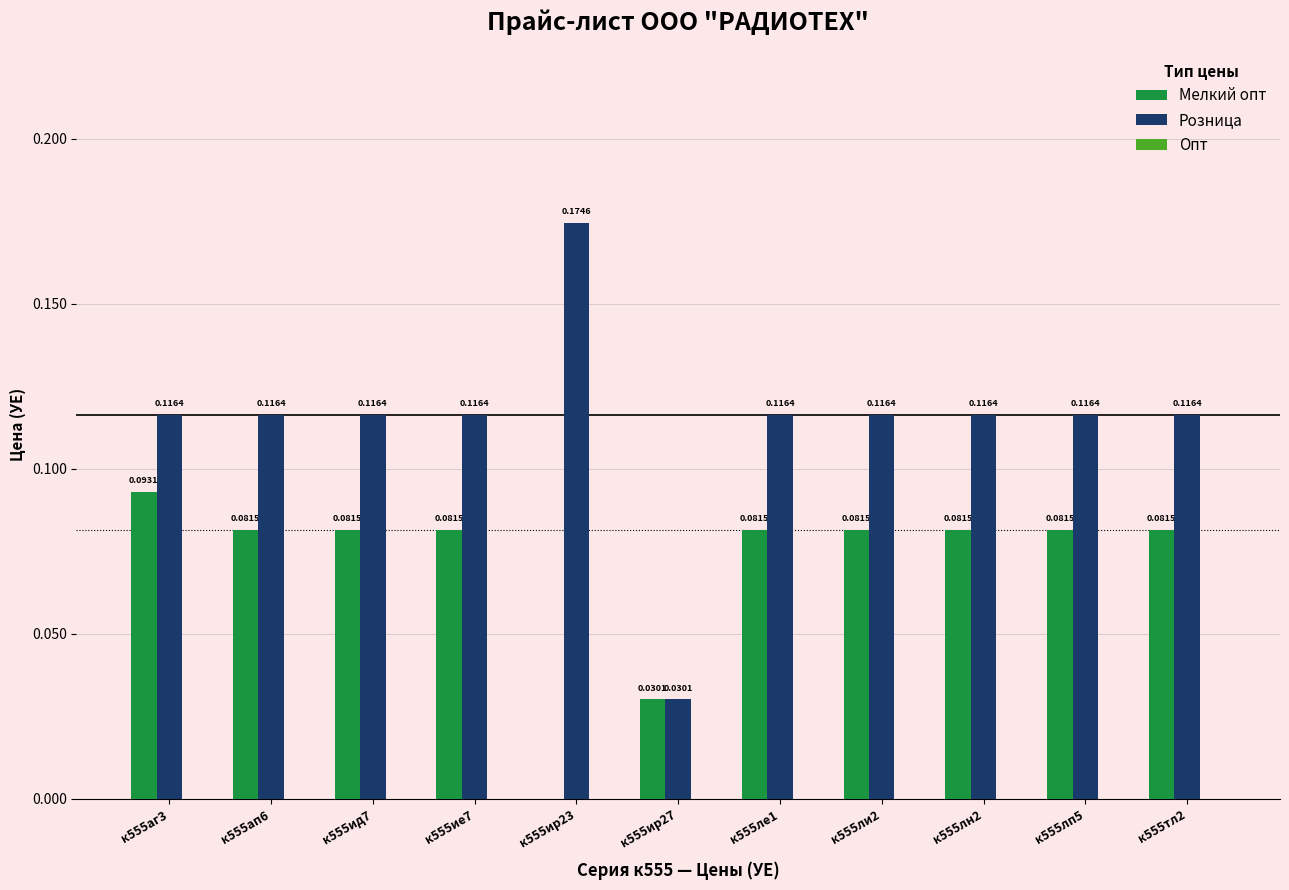

What is the sum of all Мелкий опт values?

0.8